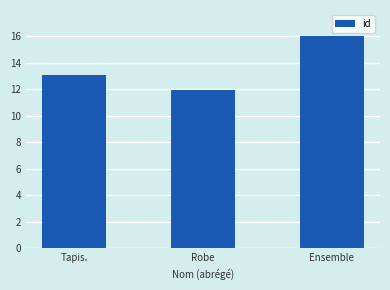

What is the smallest value displayed?

11.9